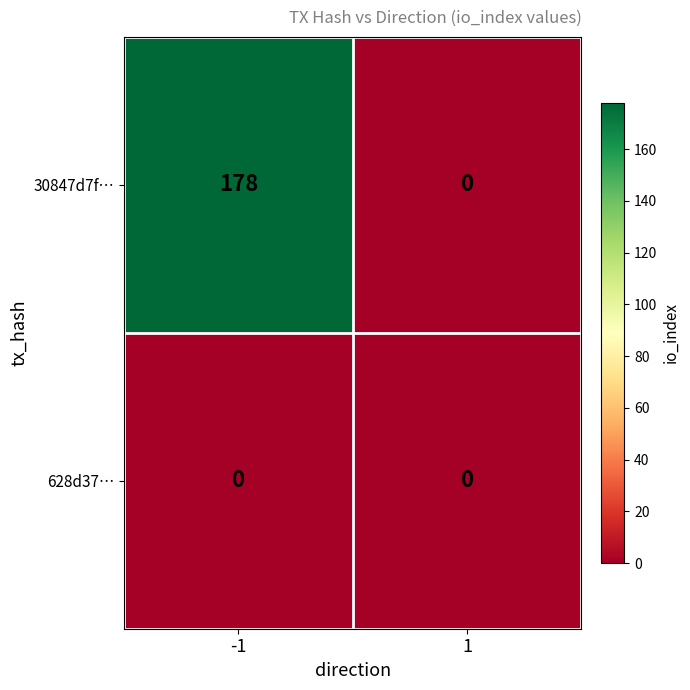

The value of 30847d7f… at 1 is -91. True or false?

False